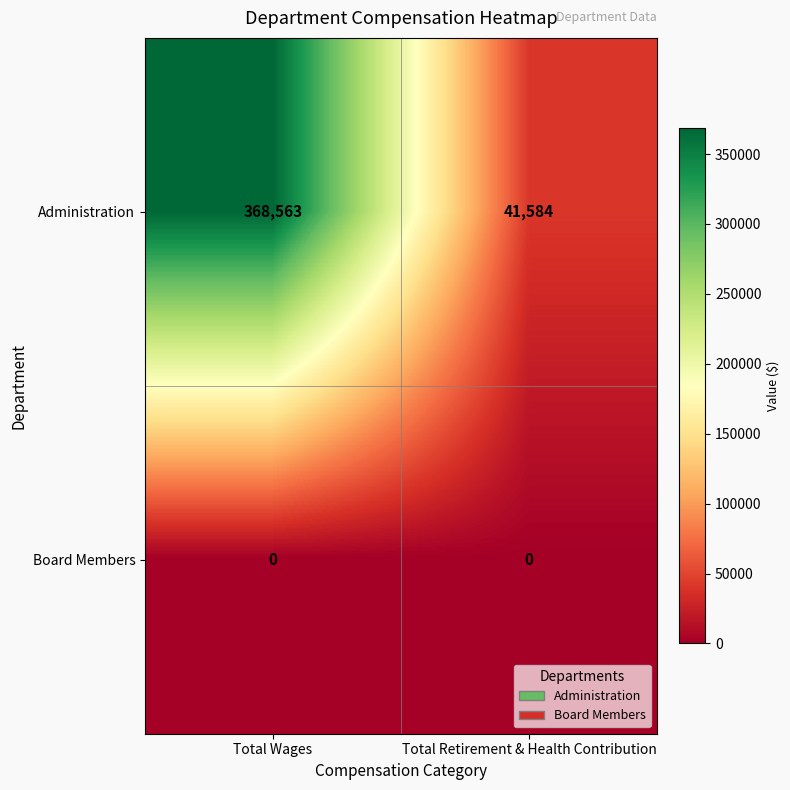

What is the difference between the maximum and minimum values in the Administration series?

326979